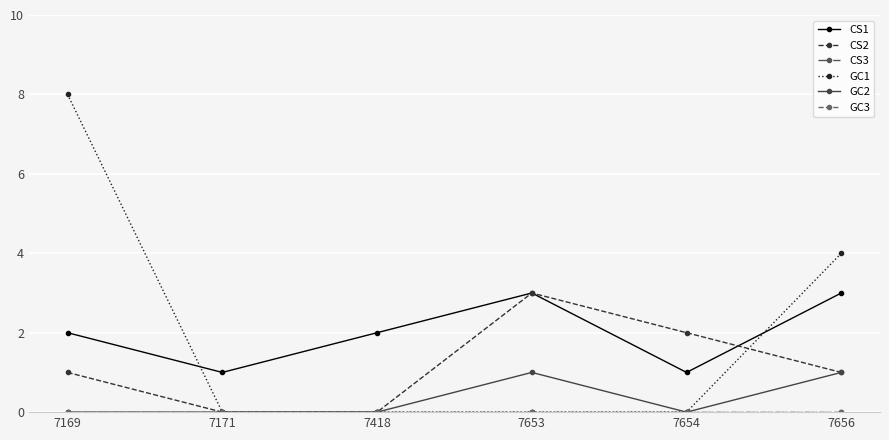

In CS2, how many points are higher than both neighbors (excluding endpoints)?

1